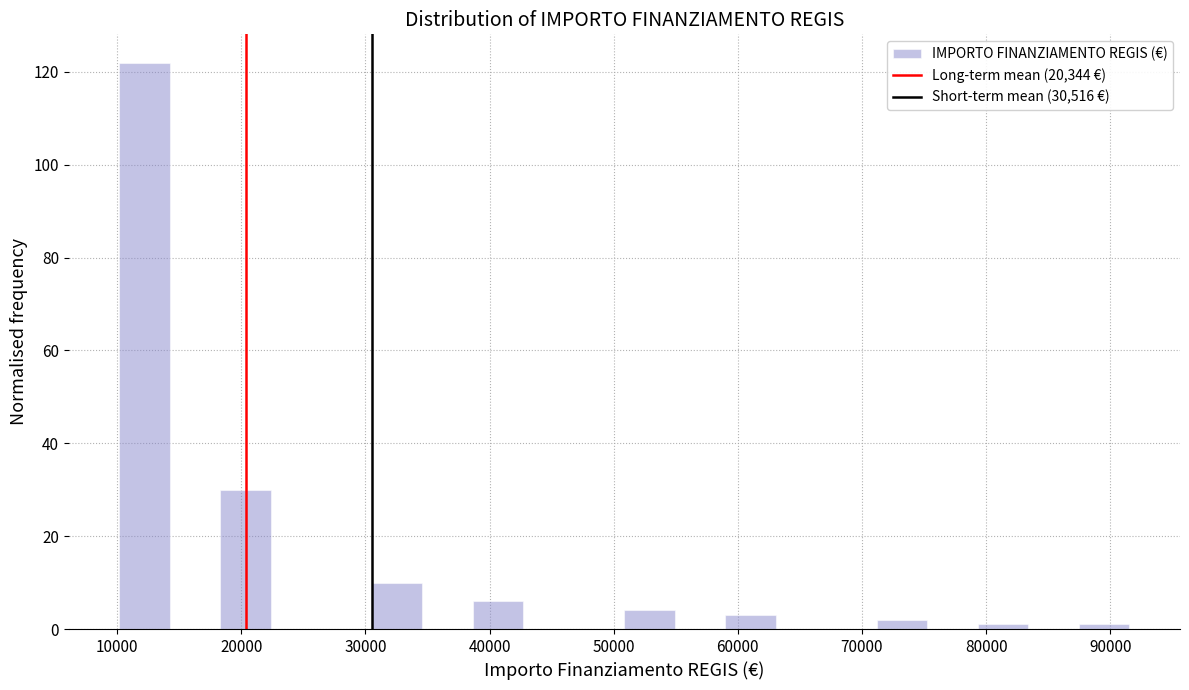

Which range on the x-axis has the tallest bar?

10000 to 14000